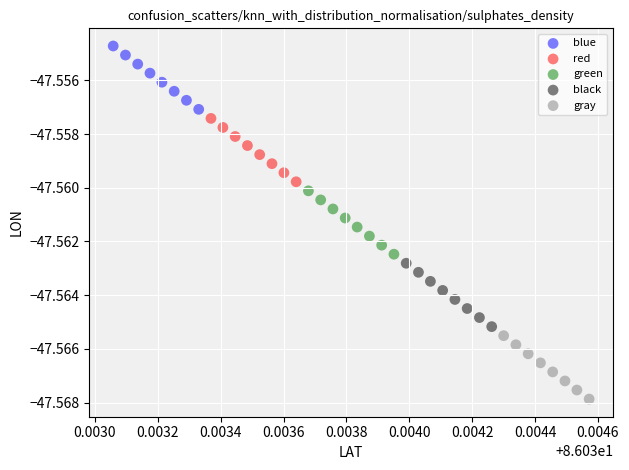

What are all the series names shown in the legend?

blue, red, green, black, gray